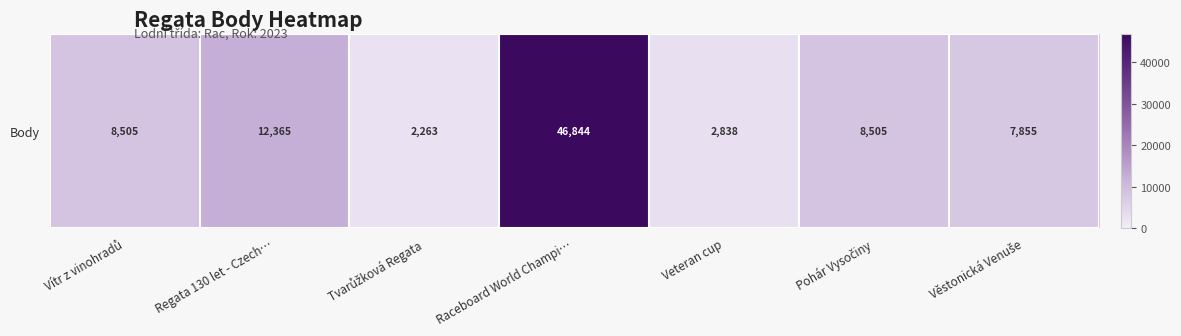

What is the maximum value shown in the chart?

46844